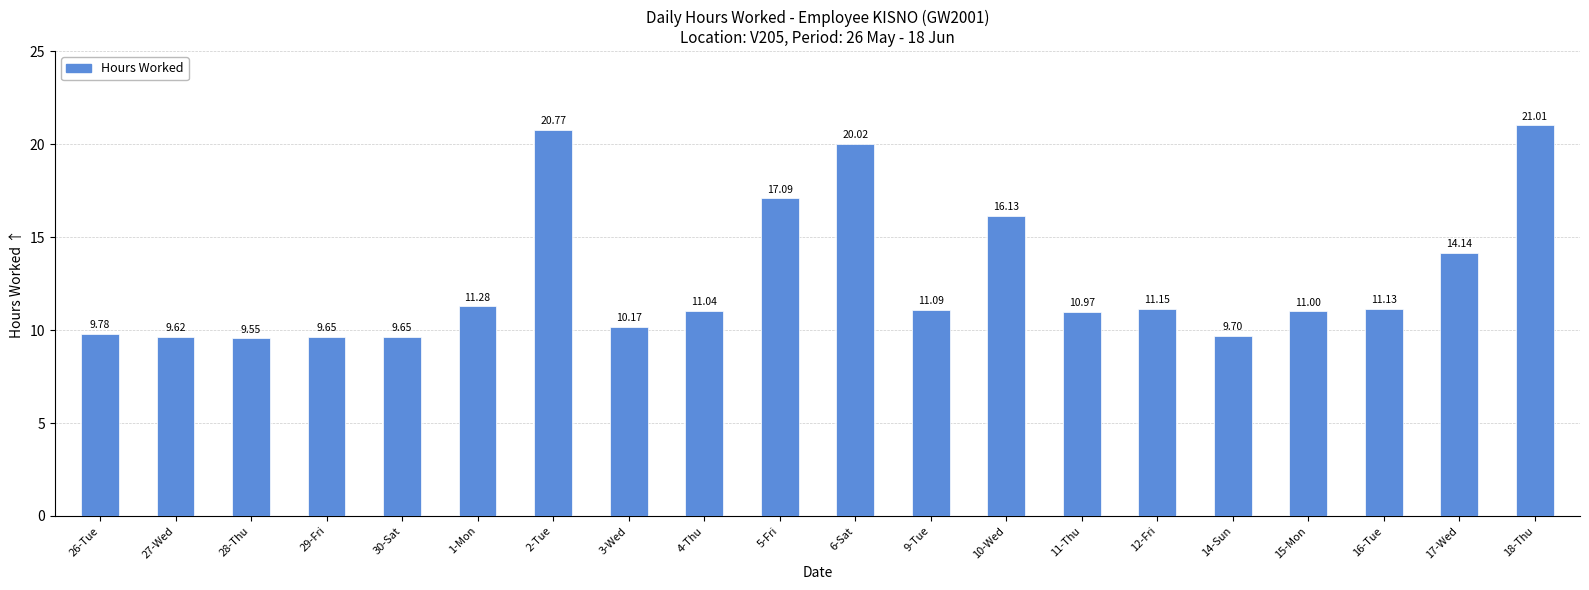

What is the difference between the maximum and minimum values?

11.5